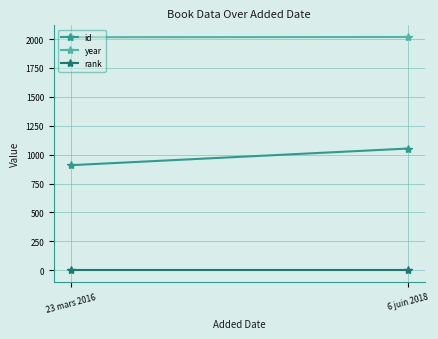

What is the approximate value of year at 6 juin 2018?

2018